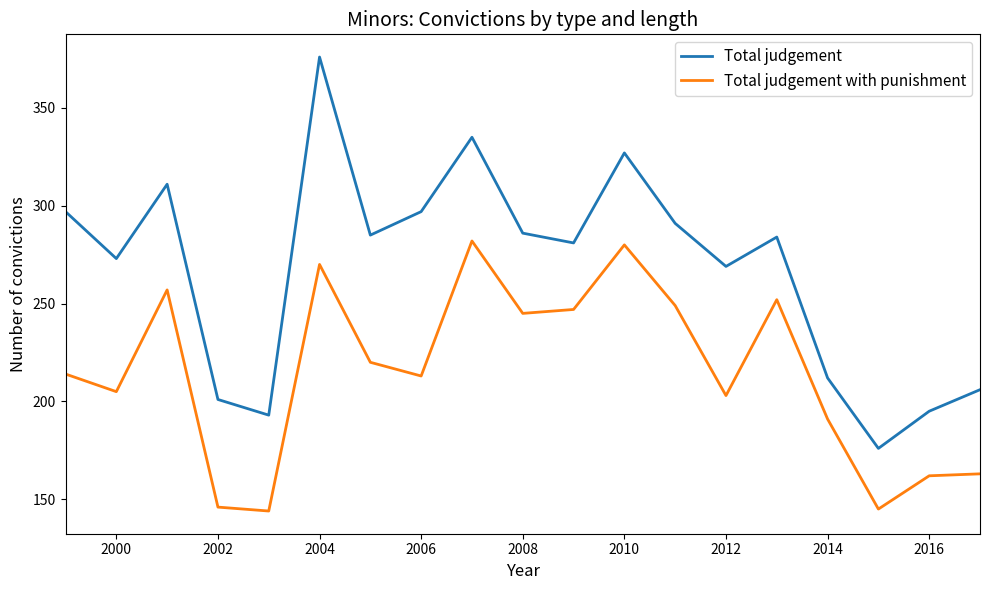

Which series has the largest total across all categories?

Total judgement